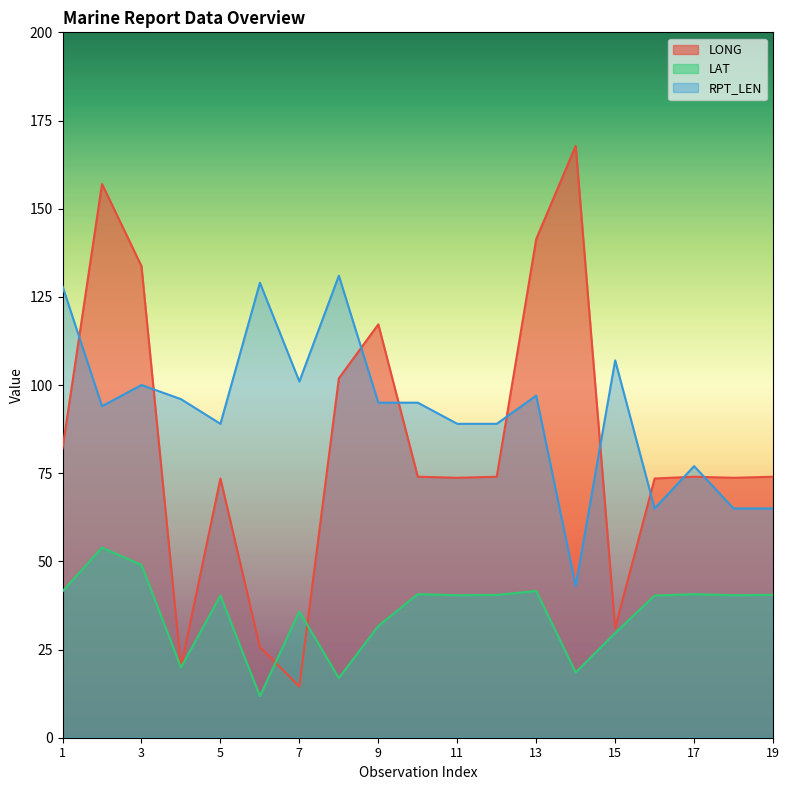

True or false: LAT and RPT_LEN intersect in this chart.

False